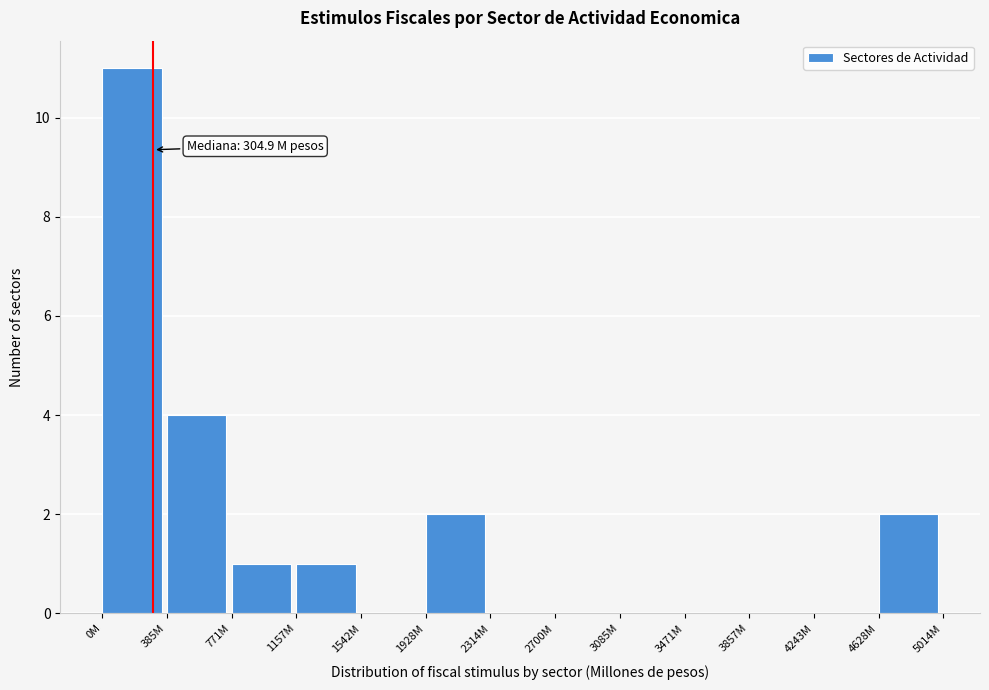

Reading left to right, list all the values displayed in this chart.

0M=11	385M=4	771M=1	1157M=1	1542M=0	1928M=2	2314M=0	2700M=0	3085M=0	3471M=0	3857M=0	4243M=0	4628M=2